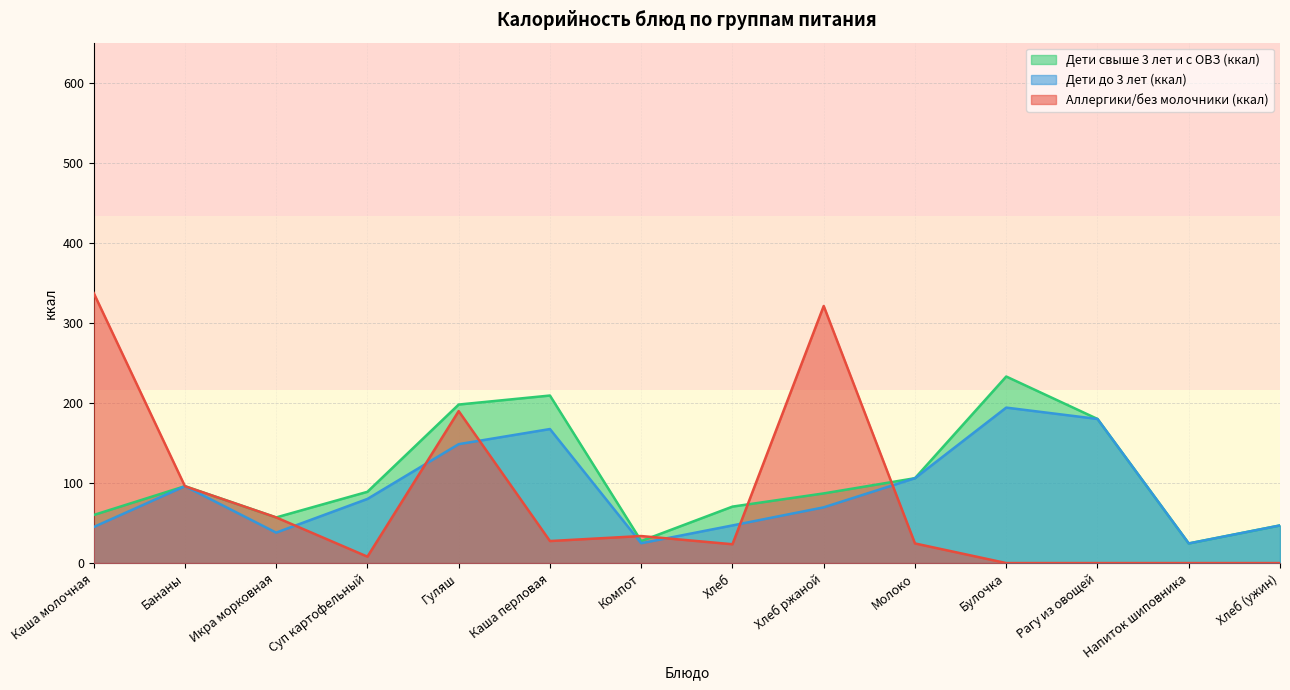

What is the smallest value displayed?

0.0